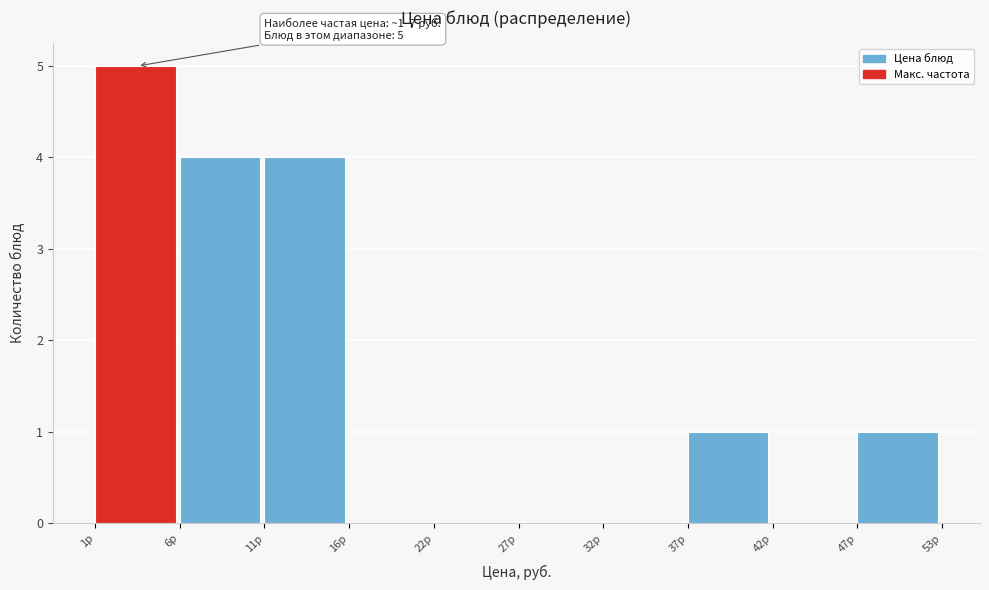

Reading right to left, extract all data points from this chart.

47р=1	42р=0	37р=1	32р=0	27р=0	22р=0	16р=0	11р=4	6р=4	1р=5